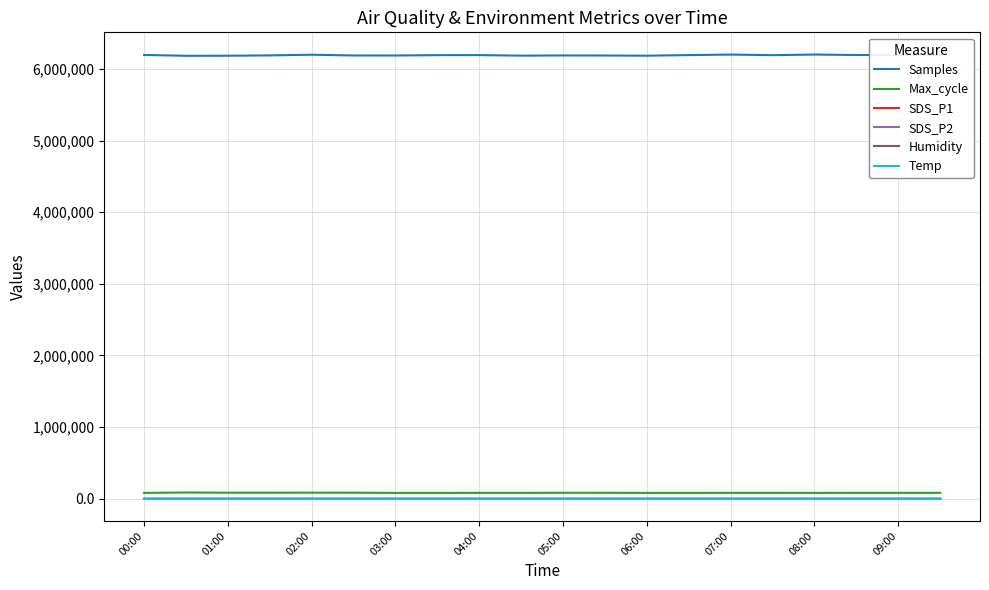

True or false: Max_cycle and Temp intersect in this chart.

False